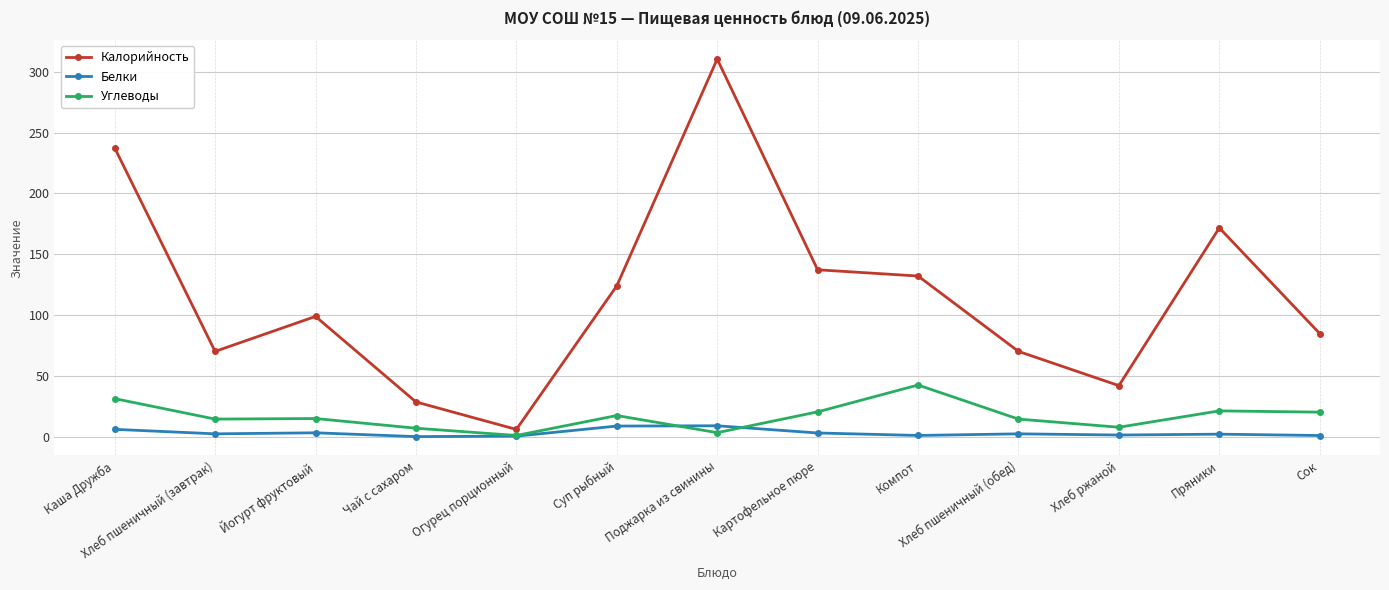

How many data points in Калорийность are above 98?

7